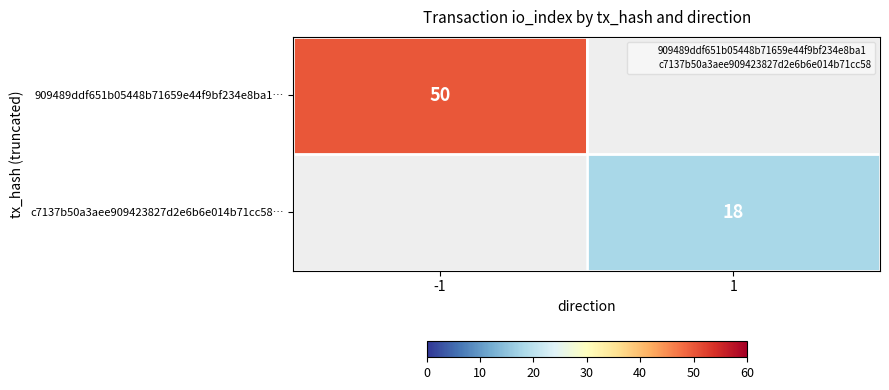

At how many categories does at least one series exceed 31?

1